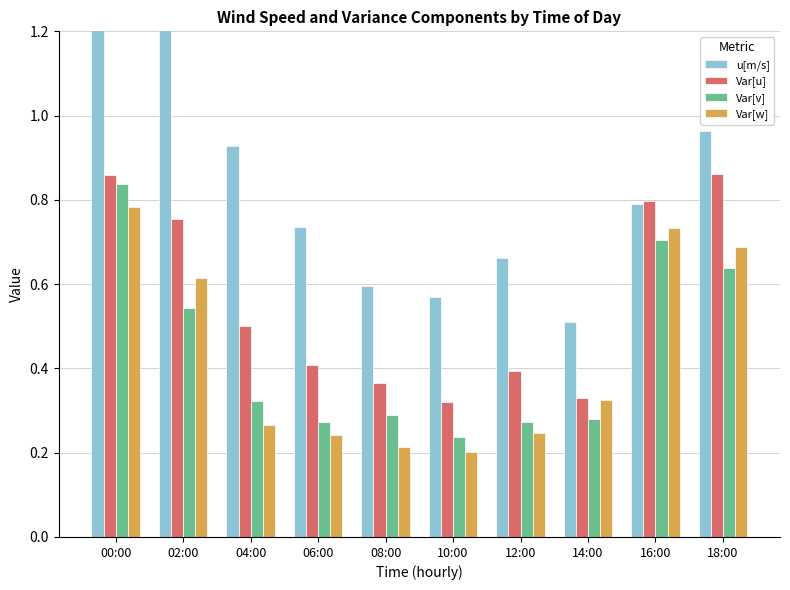

The value of Var[u] at 02:00 is 0.8. True or false?

True